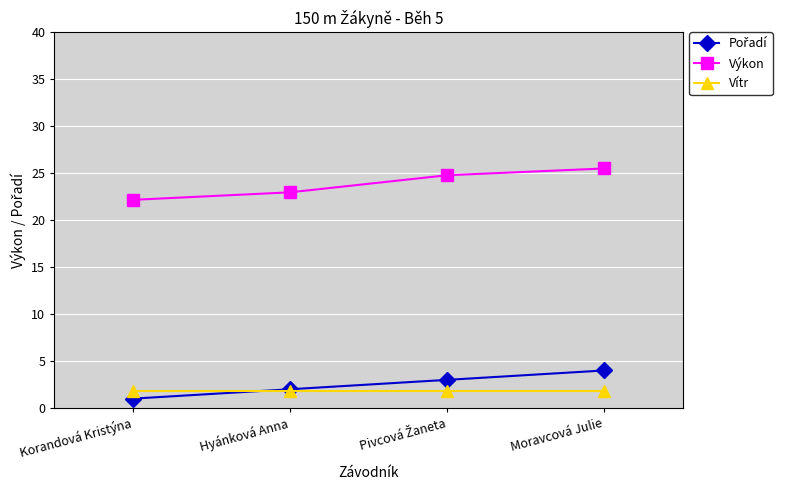

What is the smallest value displayed?

1.0